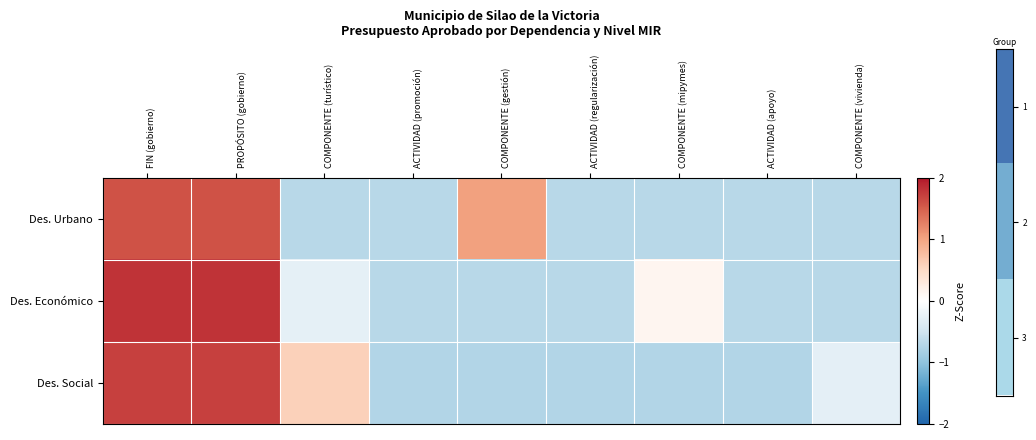

Count the number of categories in the chart.

9